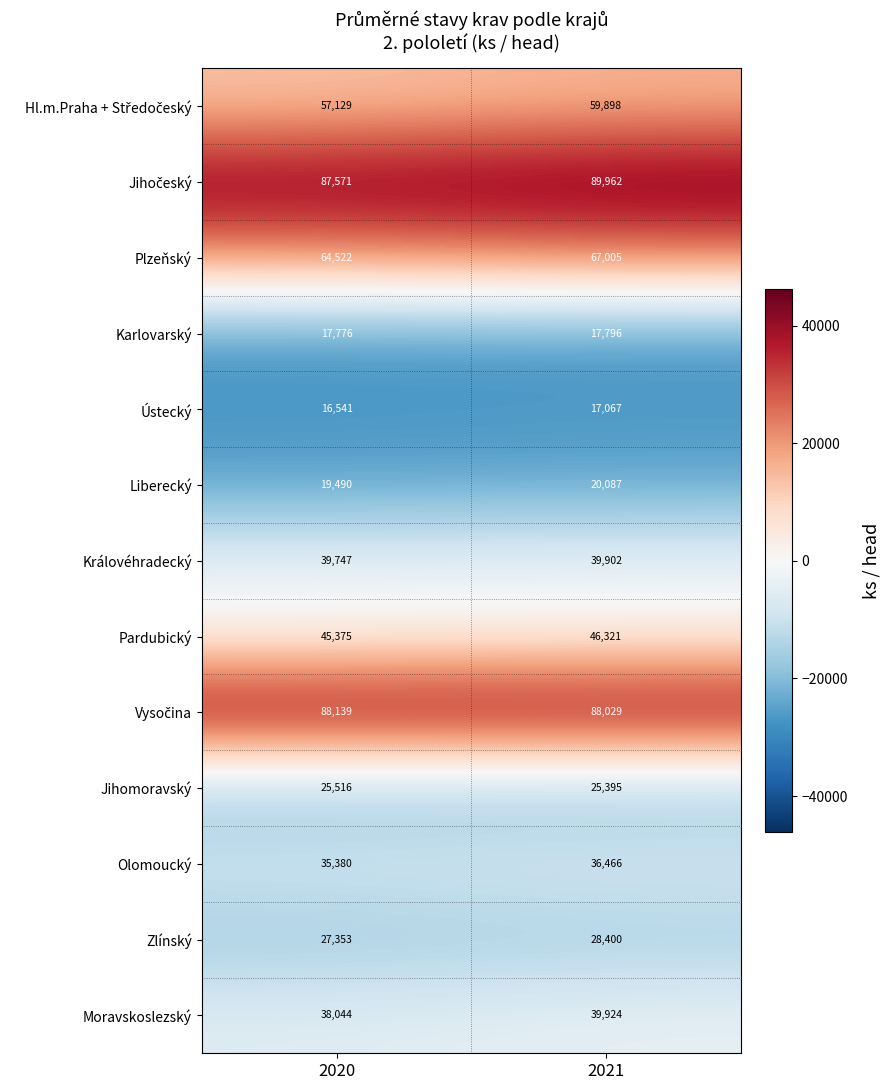

What is the minimum value shown in the chart?

16541